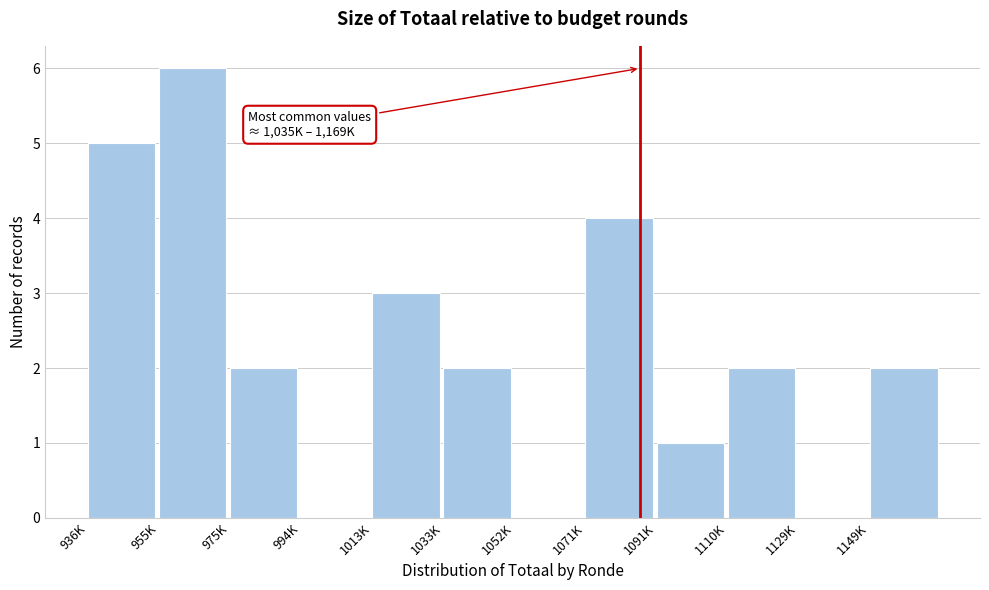

Reading right to left, list all the values displayed in this chart.

1149K=2	1129K=0	1110K=2	1091K=1	1071K=4	1052K=0	1033K=2	1013K=3	994K=0	975K=2	955K=6	936K=5